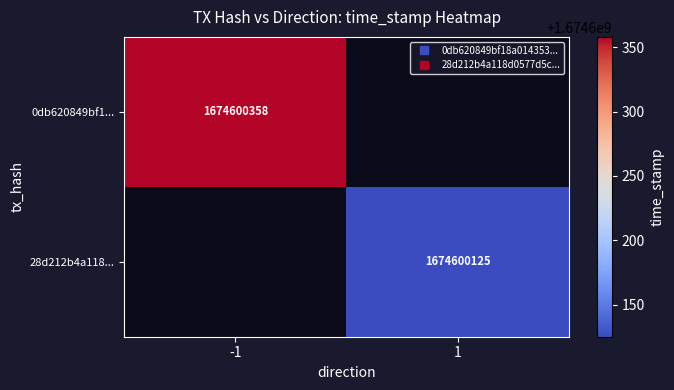

Where is 28d212b4a118d0577d5c0d8e7f14497fc4f1ca8 nearest to the value 837300063?

-1